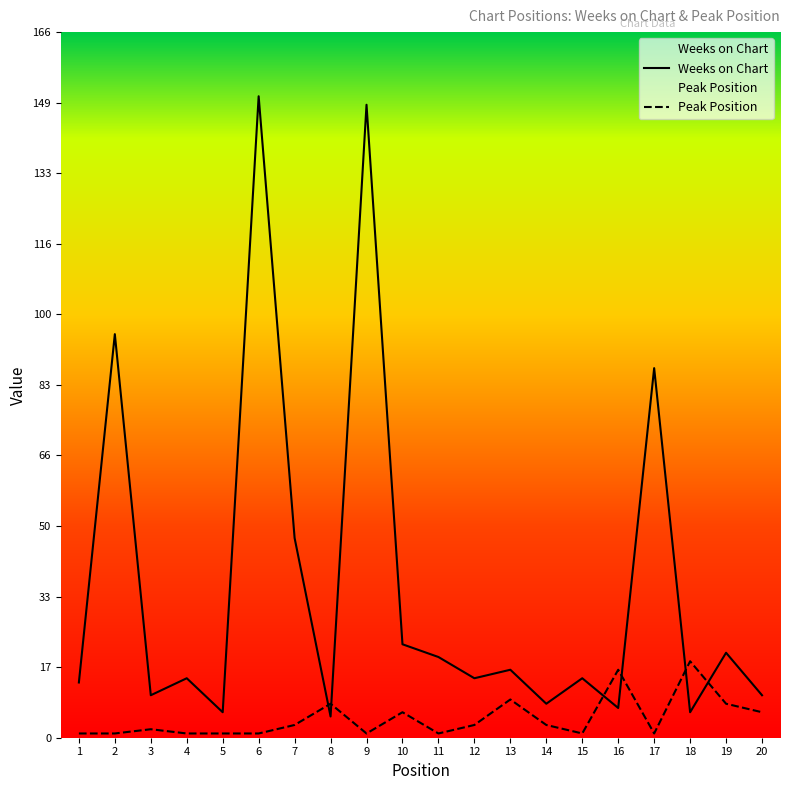

What is the maximum value shown in the chart?

151